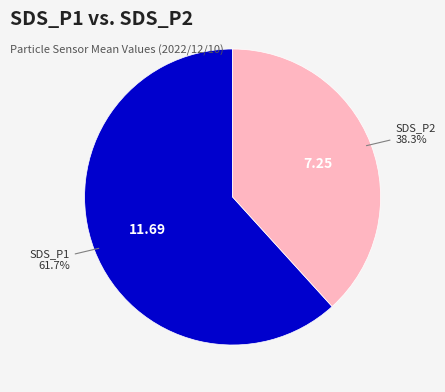

Is there a majority slice in this chart?

Yes